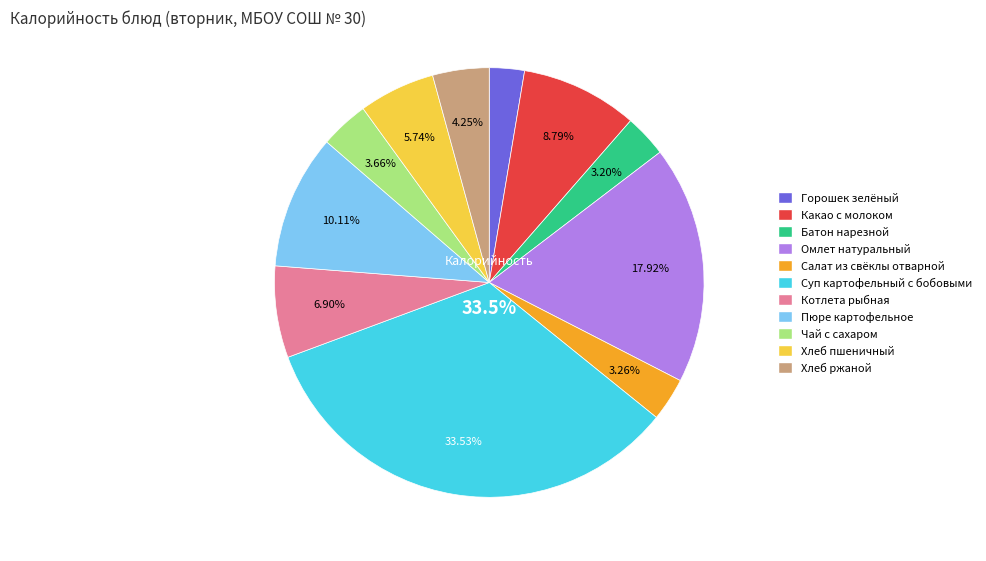

True or false: Омлет натуральный accounts for 12% of the total.

False